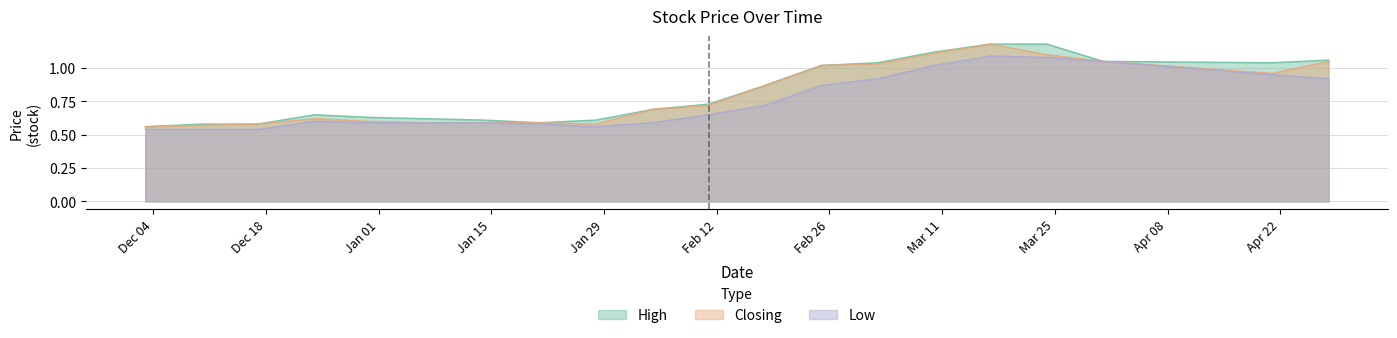

Is the value of High at 04/02/2024 greater than the value of Closing at 21/01/2024?

Yes